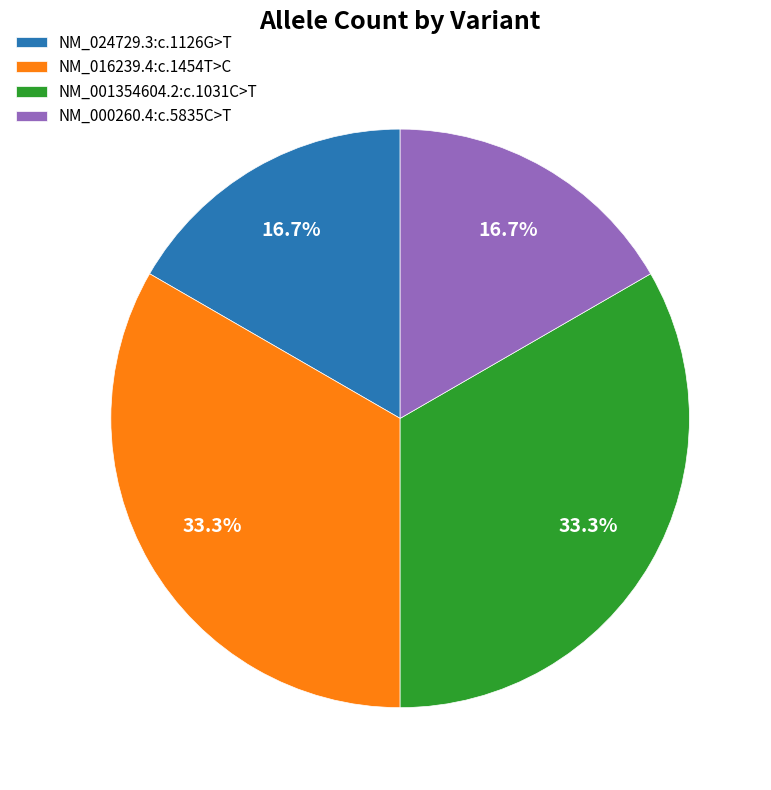

Which has a higher value, NM_001354604.2:c.1031C>T or NM_000260.4:c.5835C>T?

NM_001354604.2:c.1031C>T